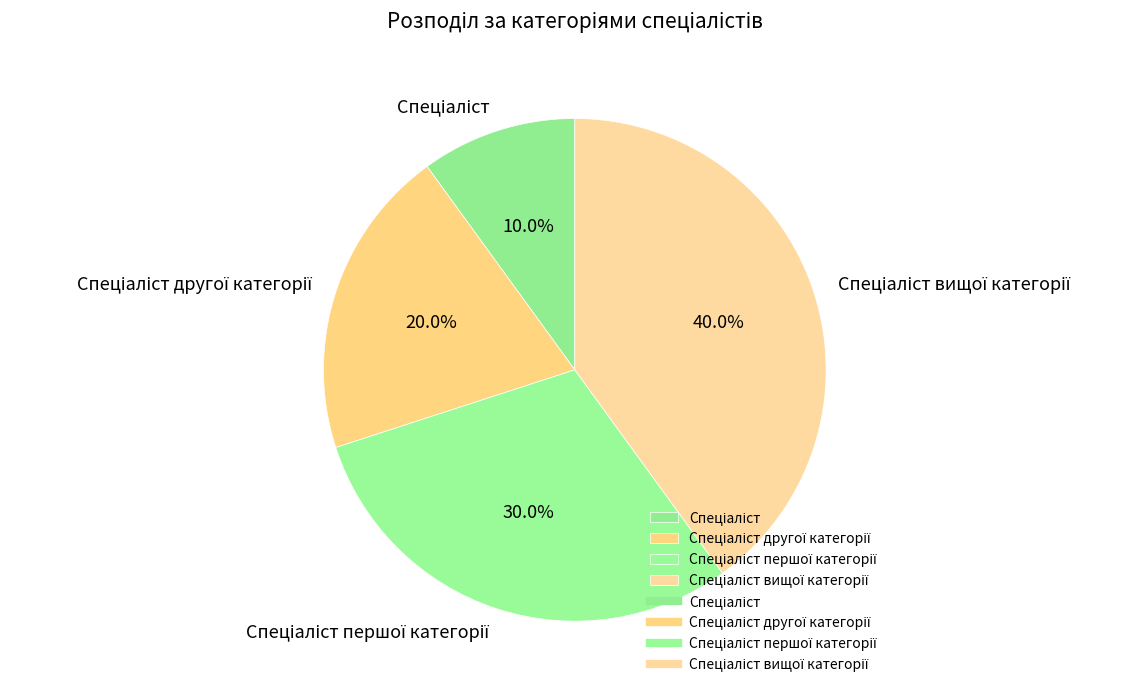

Is there a majority slice in this chart?

No